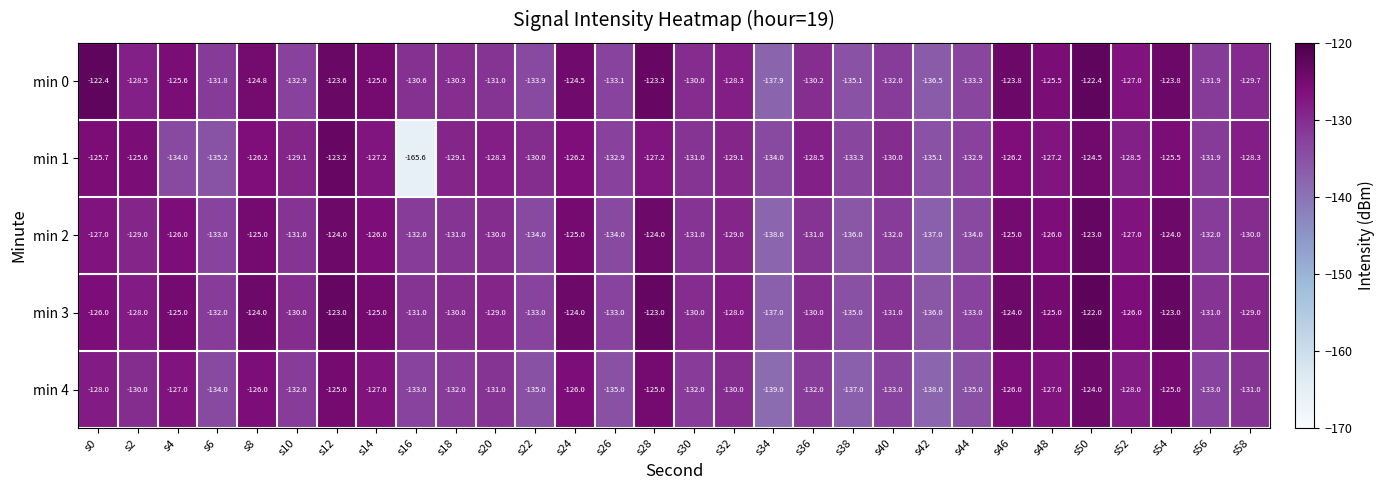

List the series in order of their peak value, highest first.

min 3, min 0, min 2, min 1, min 4